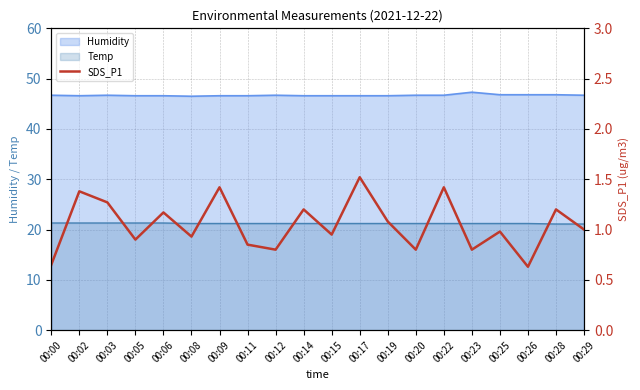

What is the minimum value for Humidity?

46.5